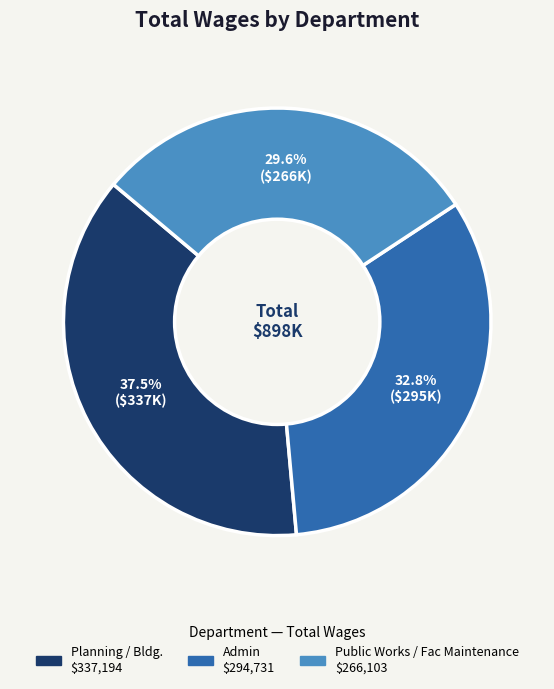

Does any single category account for the majority?

No